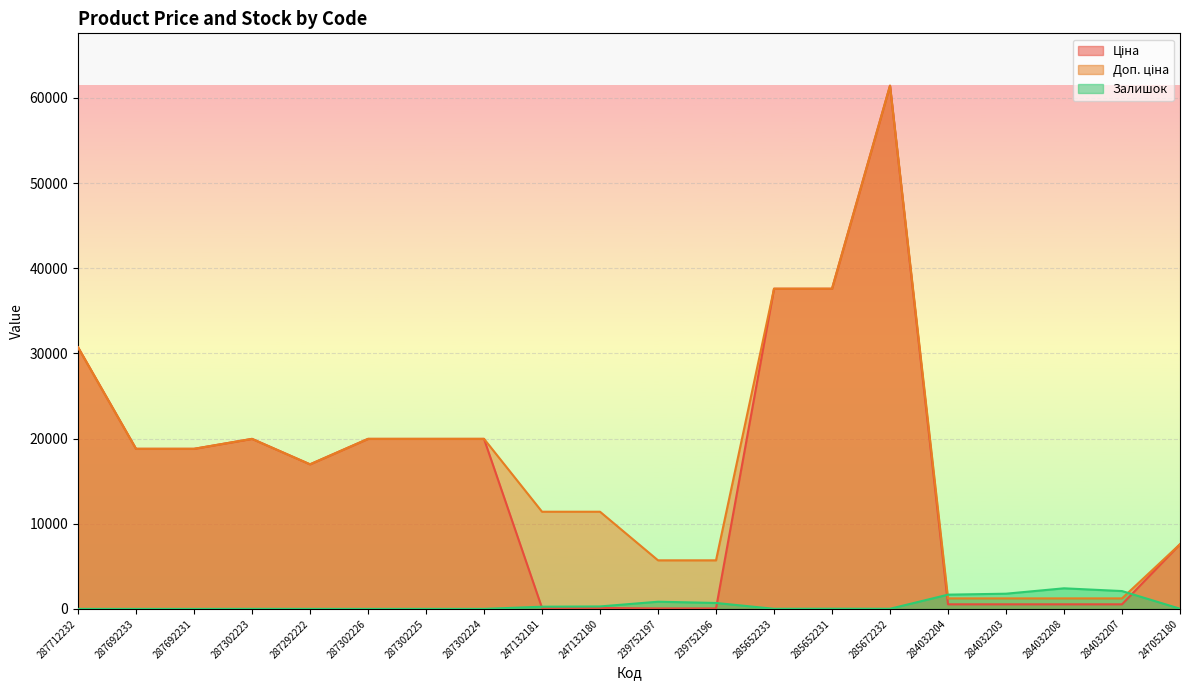

What is the spread (max minus min) of values at 287692233?

18796.8